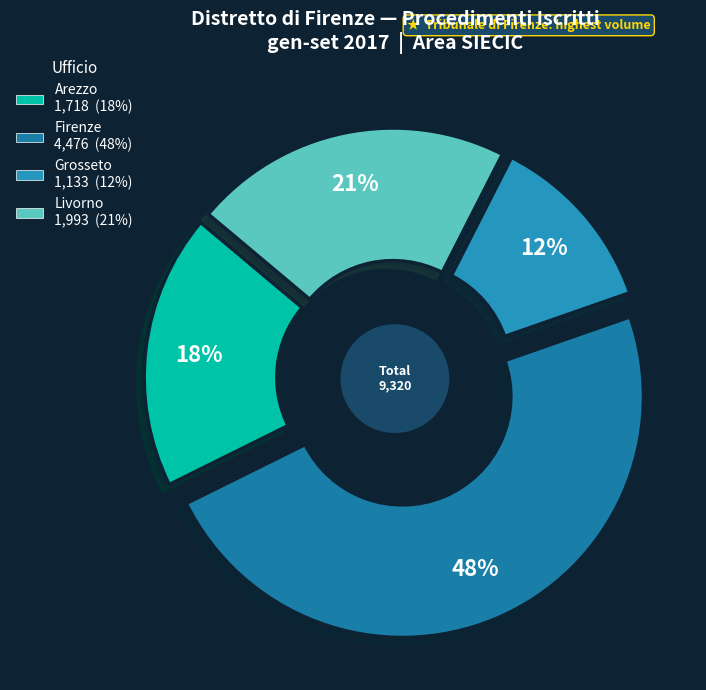

Does any single category account for the majority?

No